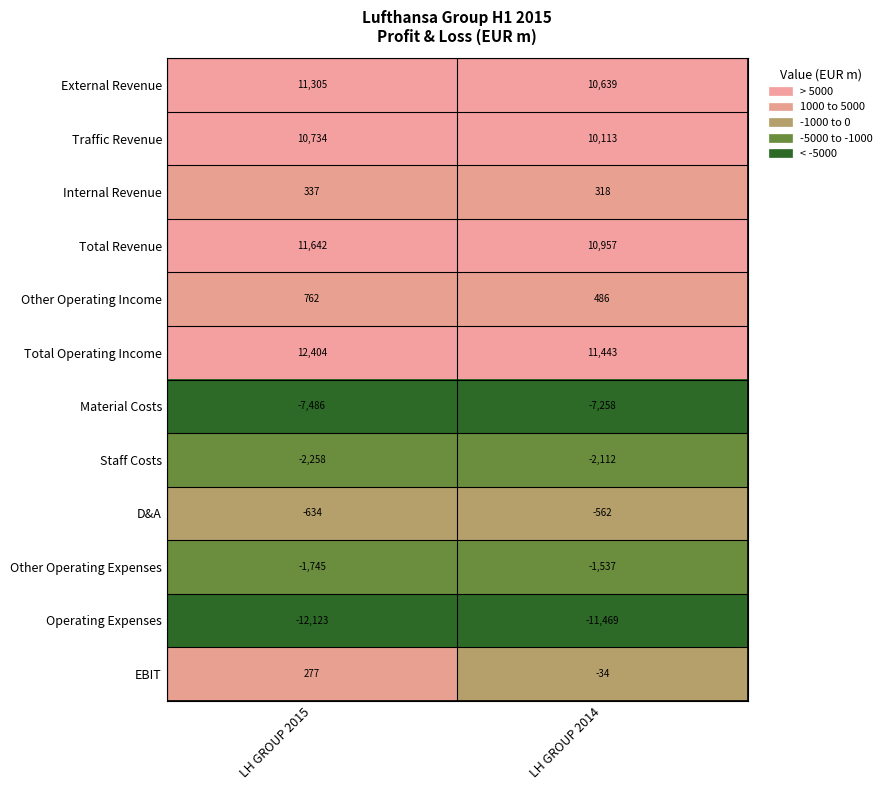

What is the approximate value of Total Revenue at LH GROUP 2015, to the nearest 50?

11650